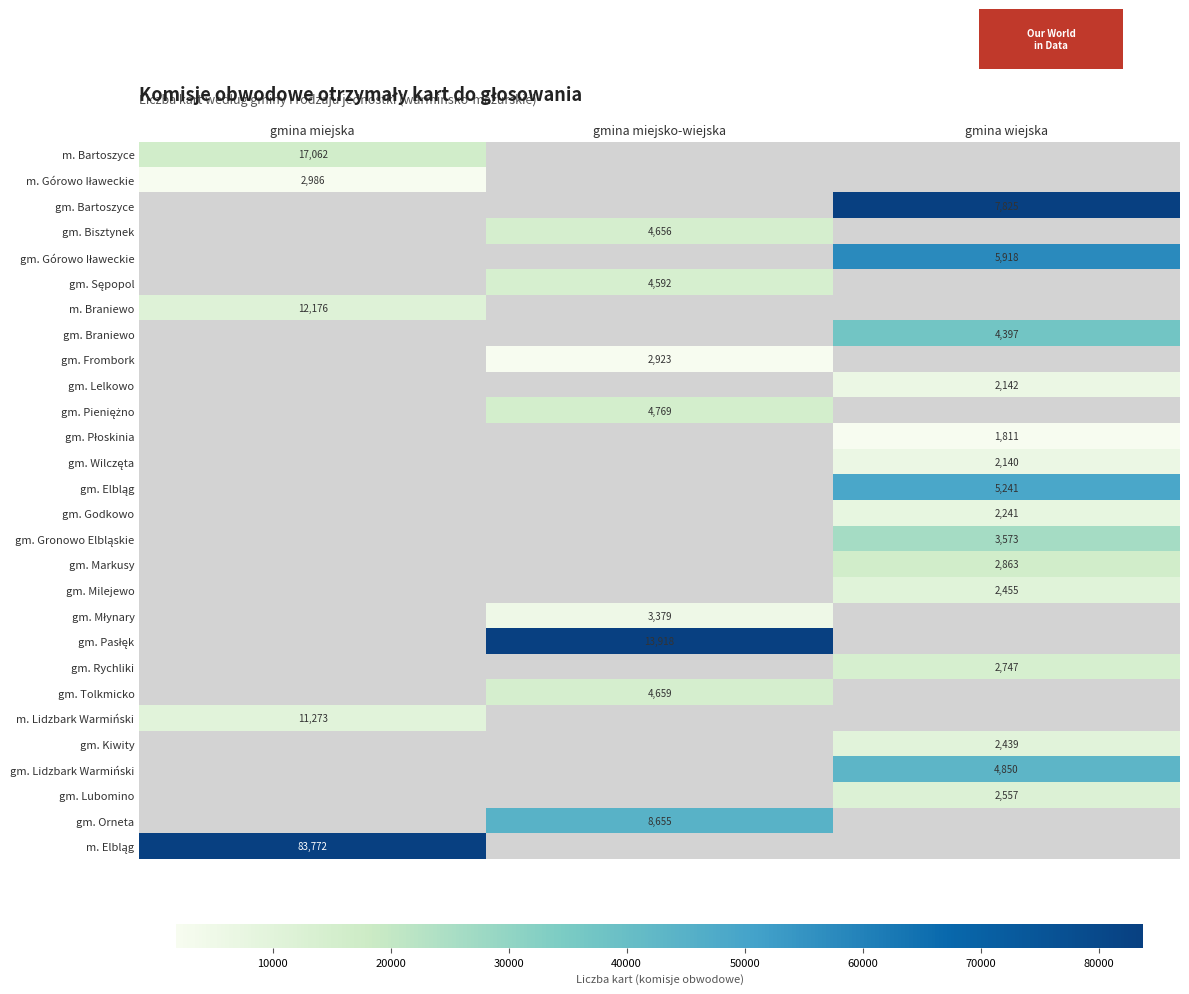

The gm. Frombork series shows 4964 at gmina miejsko-wiejska. True or false?

False